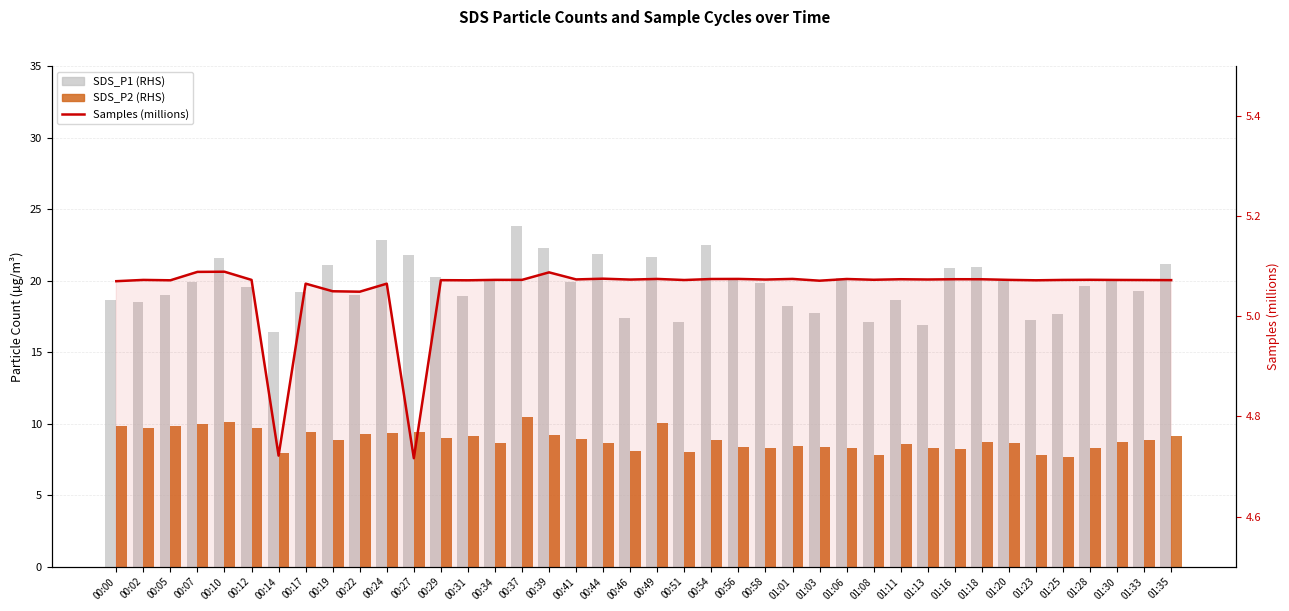

At how many categories does at least one series exceed 23?

1